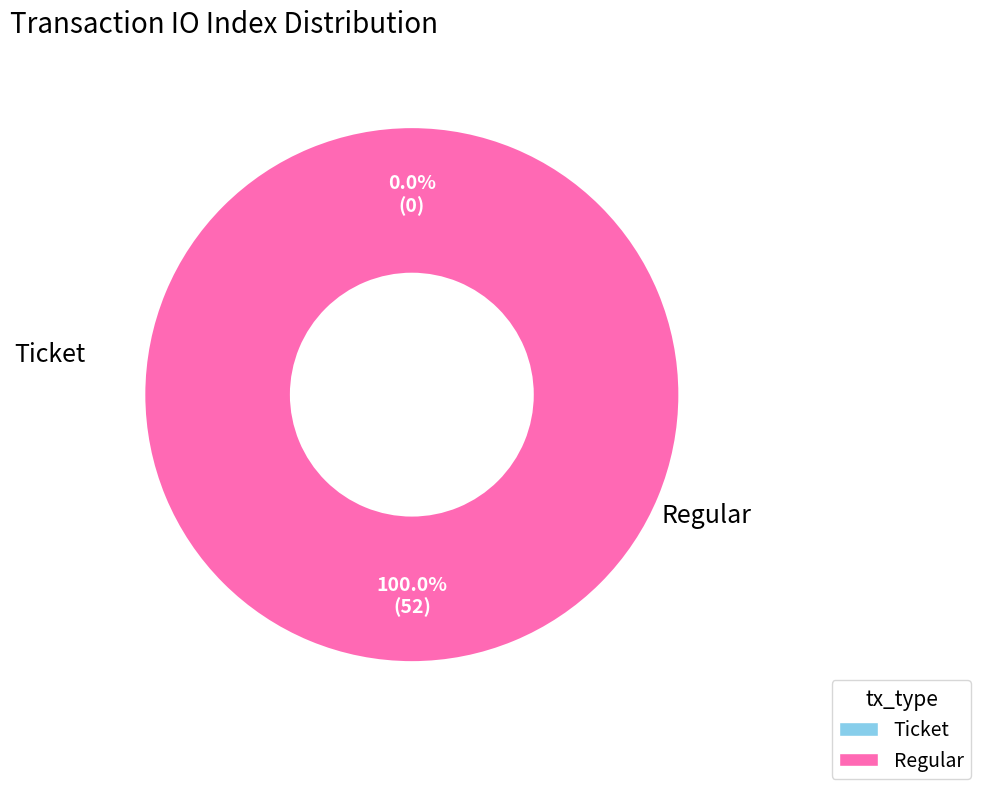

How many slices are in this pie chart?

2